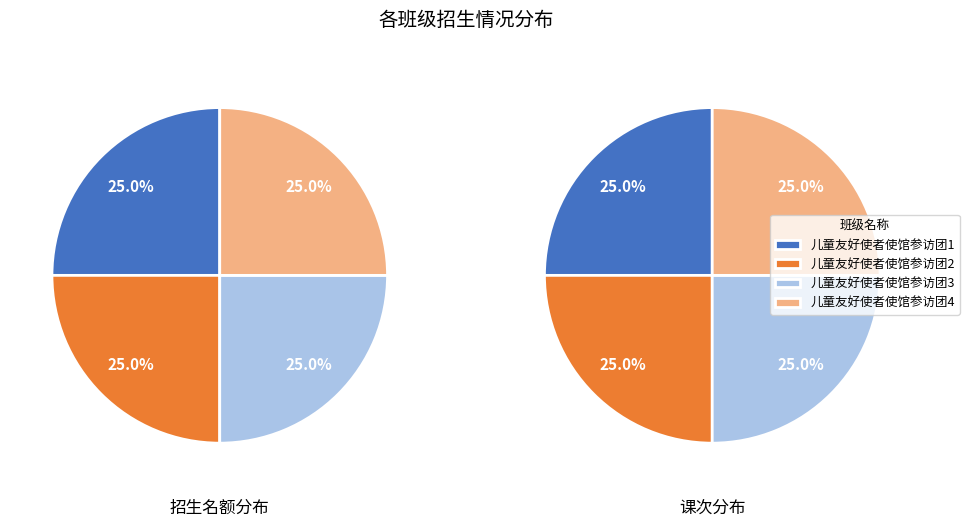

Count the number of slices in the pie.

4